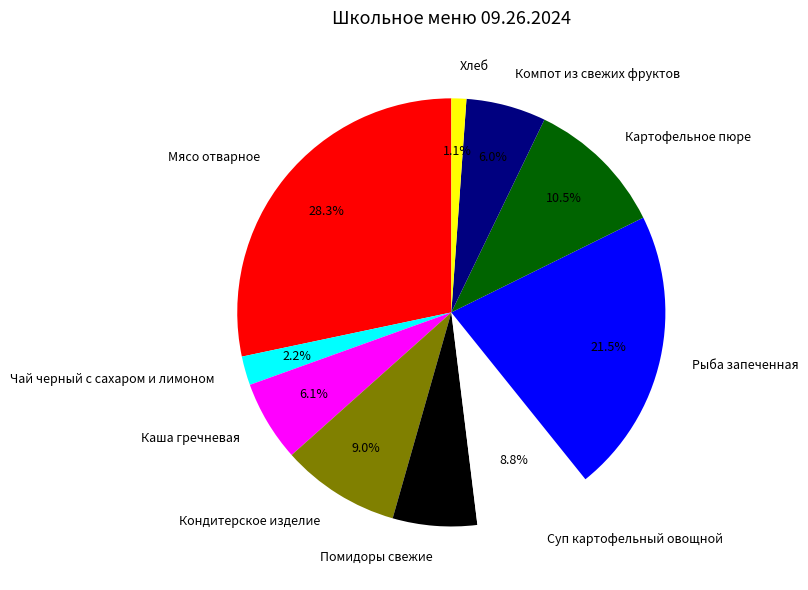

Does Хлеб account for over 50% of the chart?

No